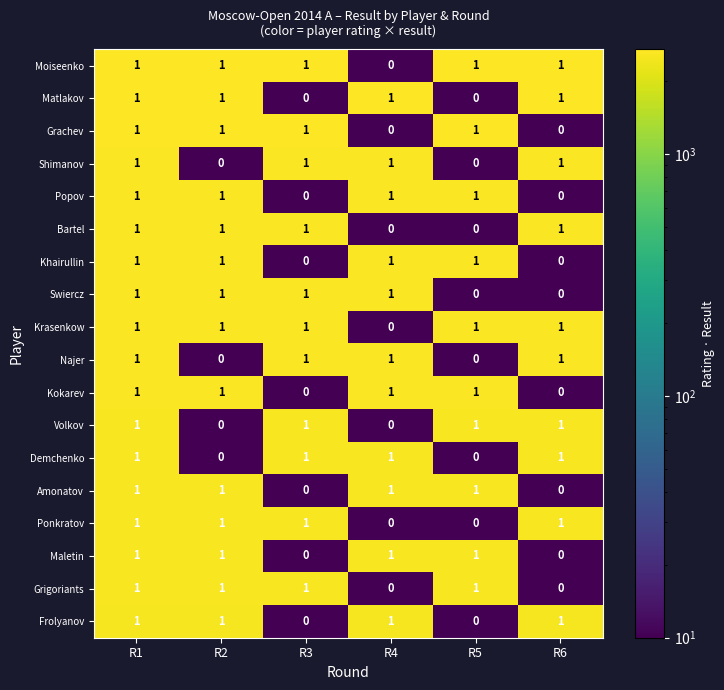

How many series are shown in this chart?

18